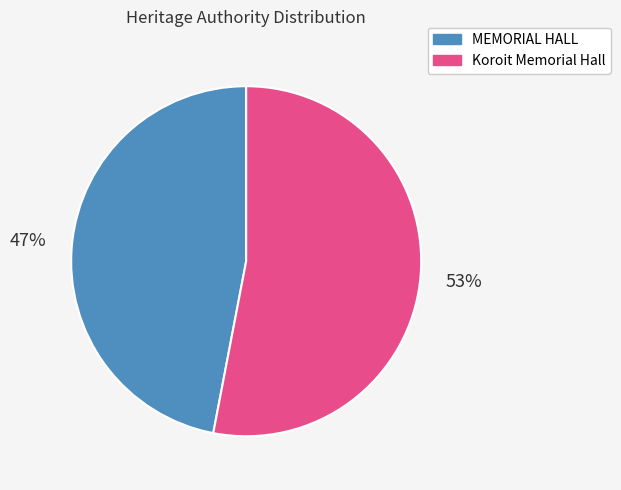

To the nearest percent, what percentage of the pie is MEMORIAL HALL?

47%